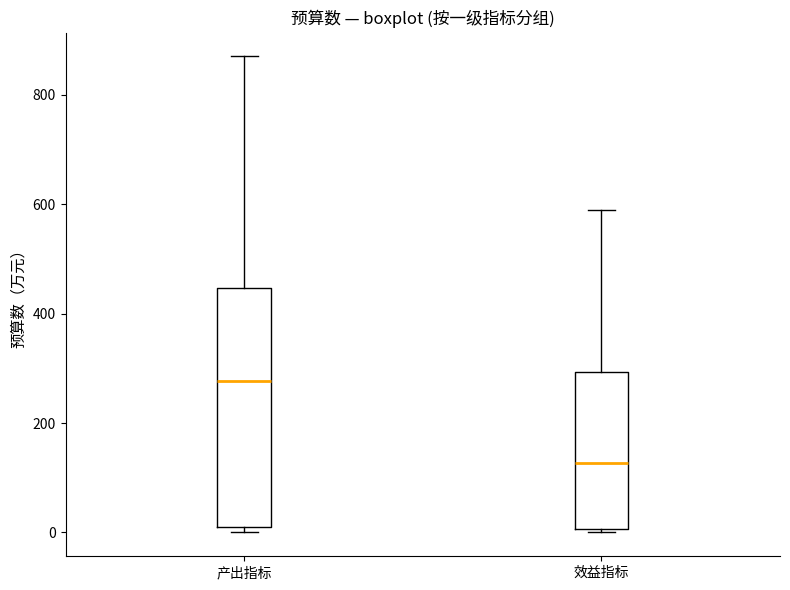

Where is the lower edge of the box for 产出指标 on the y-axis? The values are not printed on the chart, so give them approximately, as read against the axis.

0